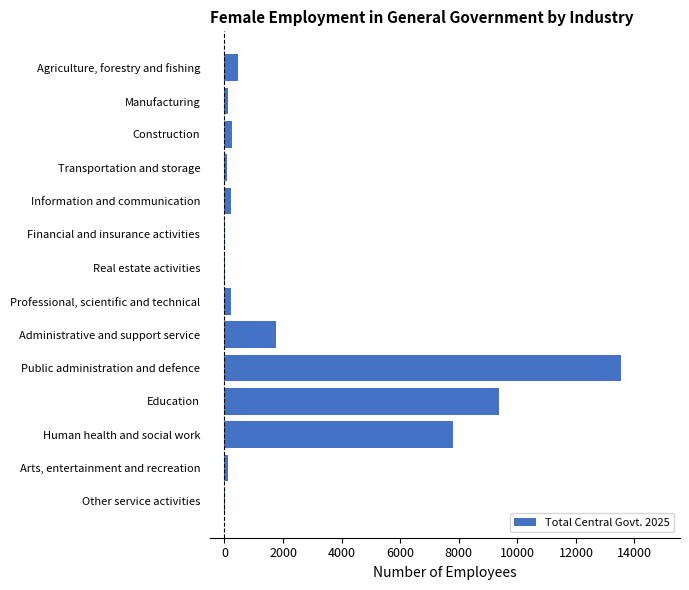

What is the ratio of the value at Education to the value at Public administration and defence?

0.7